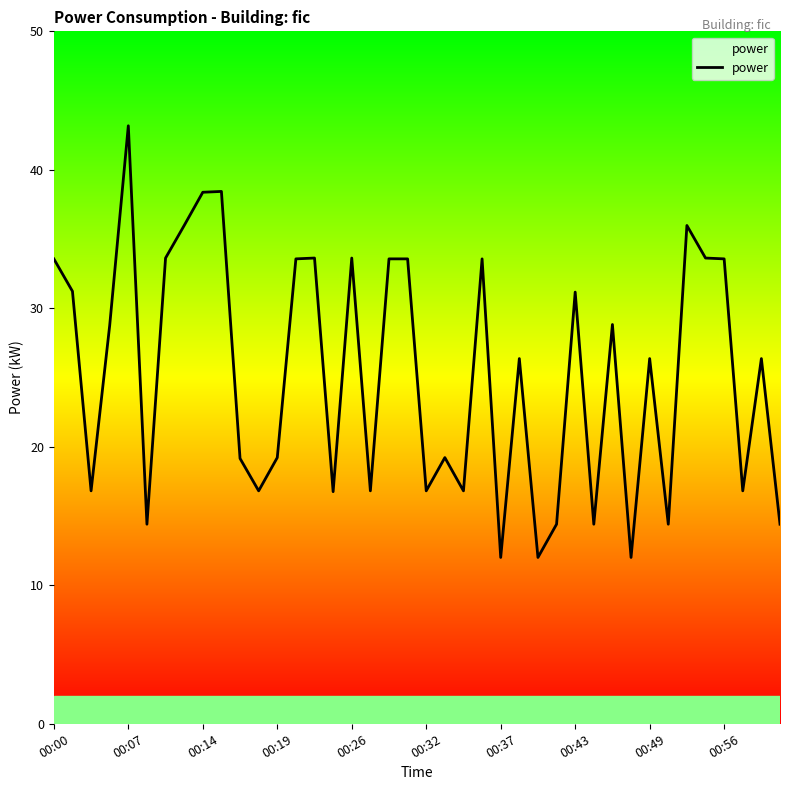

What is the difference between the maximum and minimum values?

31.2